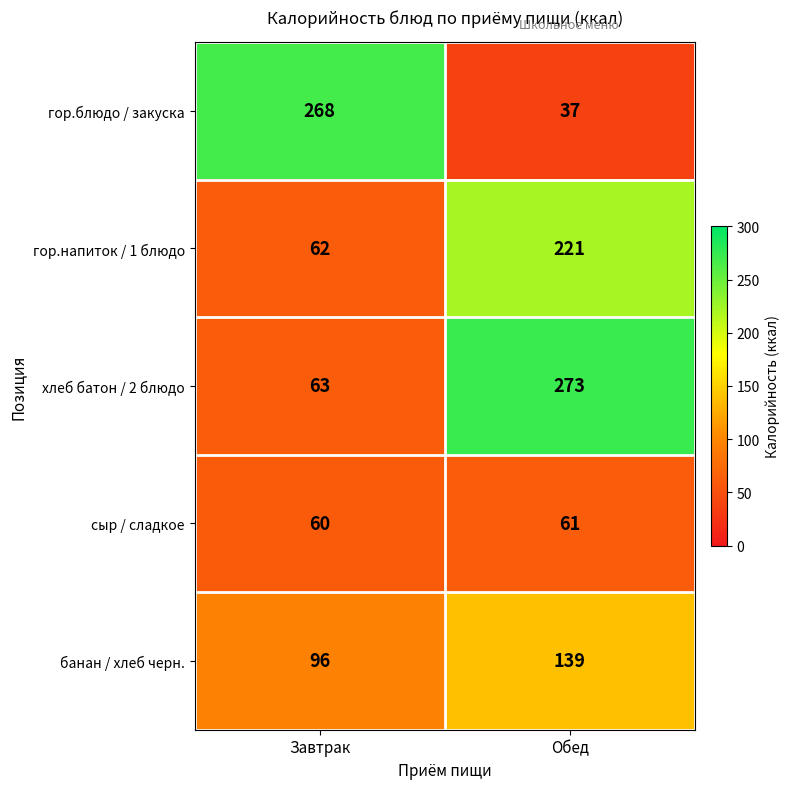

Count the number of categories in the chart.

2